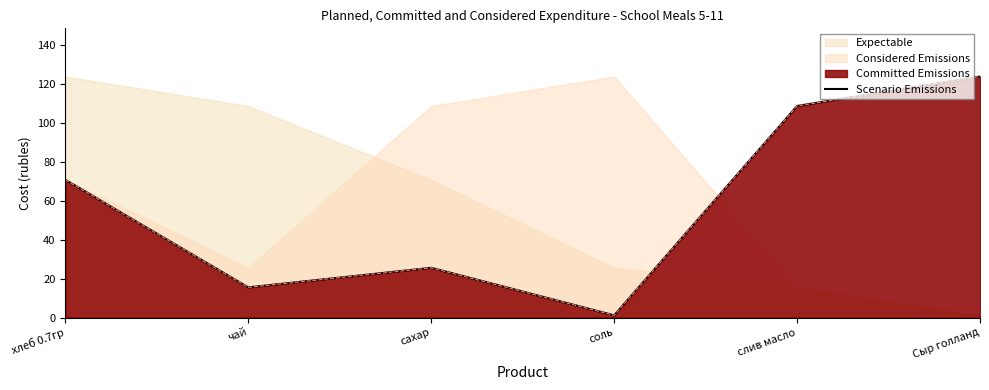

At which category does the chart reach its peak across all series?

Сыр голланд